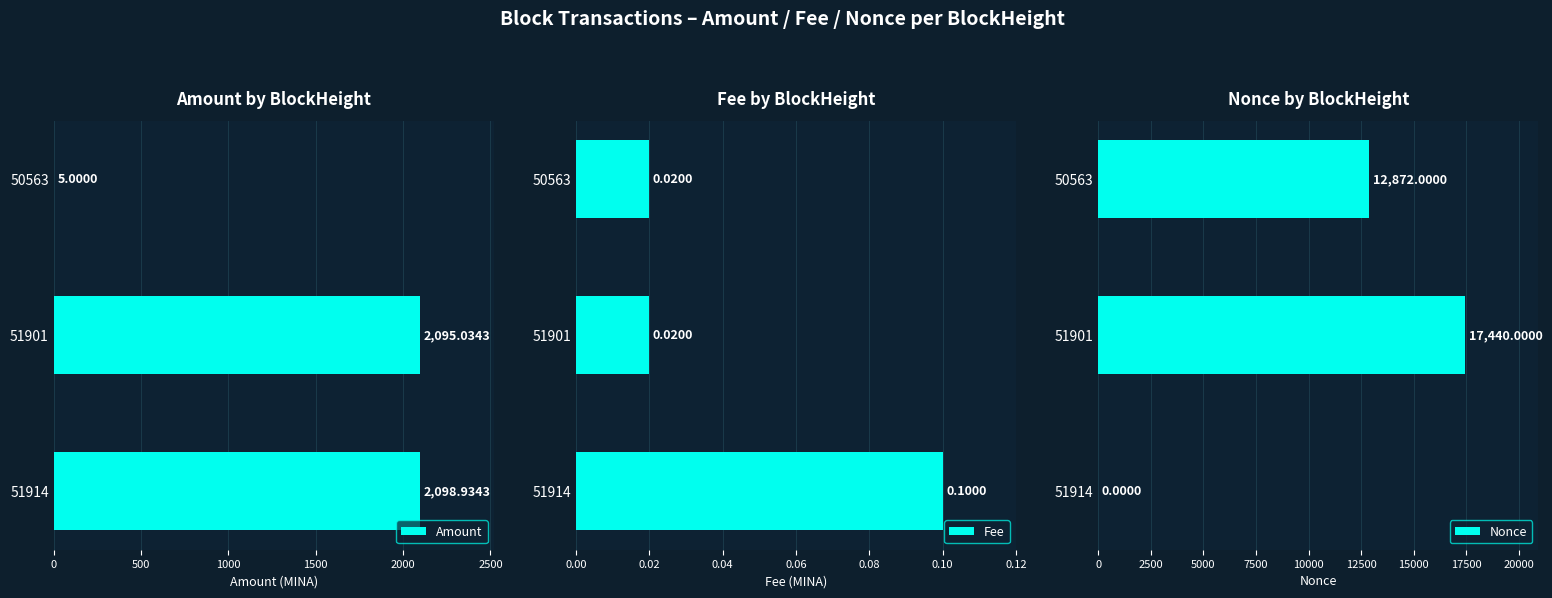

What is the sum of the Amount values at 51901 and 51914?

4194.0